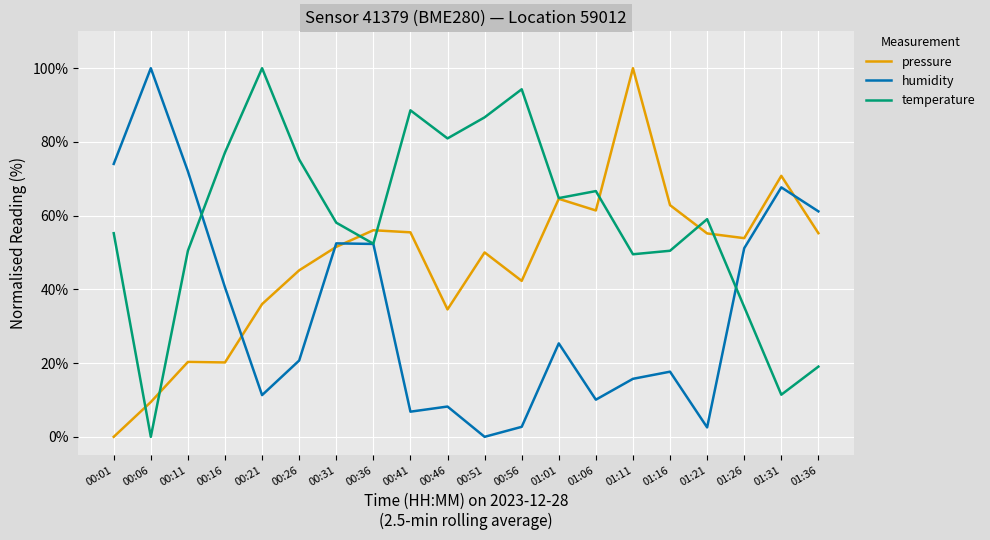

Is the value of humidity at 01:16 greater than the value of temperature at 01:21?

No